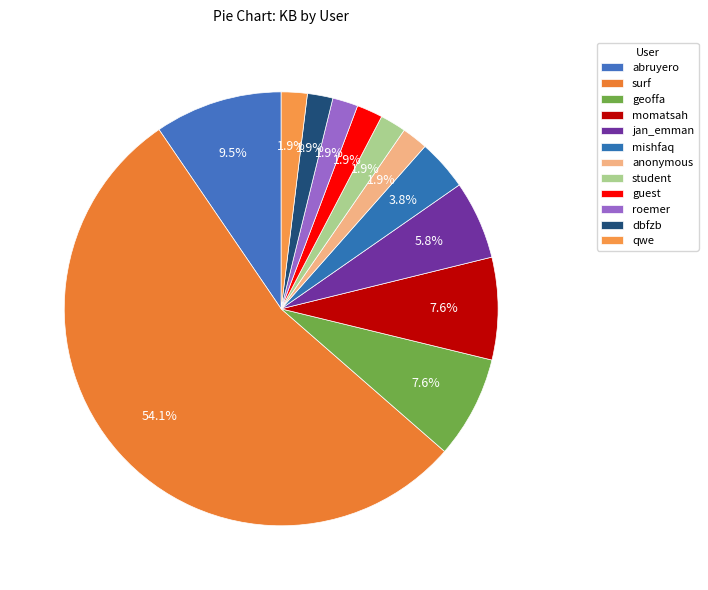

How many slices are in this pie chart?

12